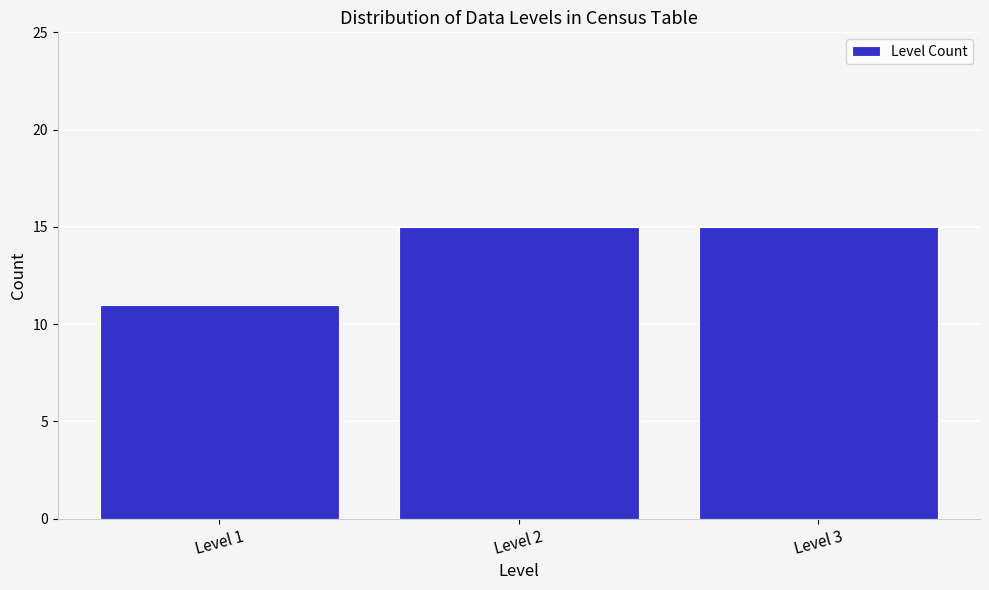

Reading left to right, transcribe all the data shown in this chart.

11	15	15